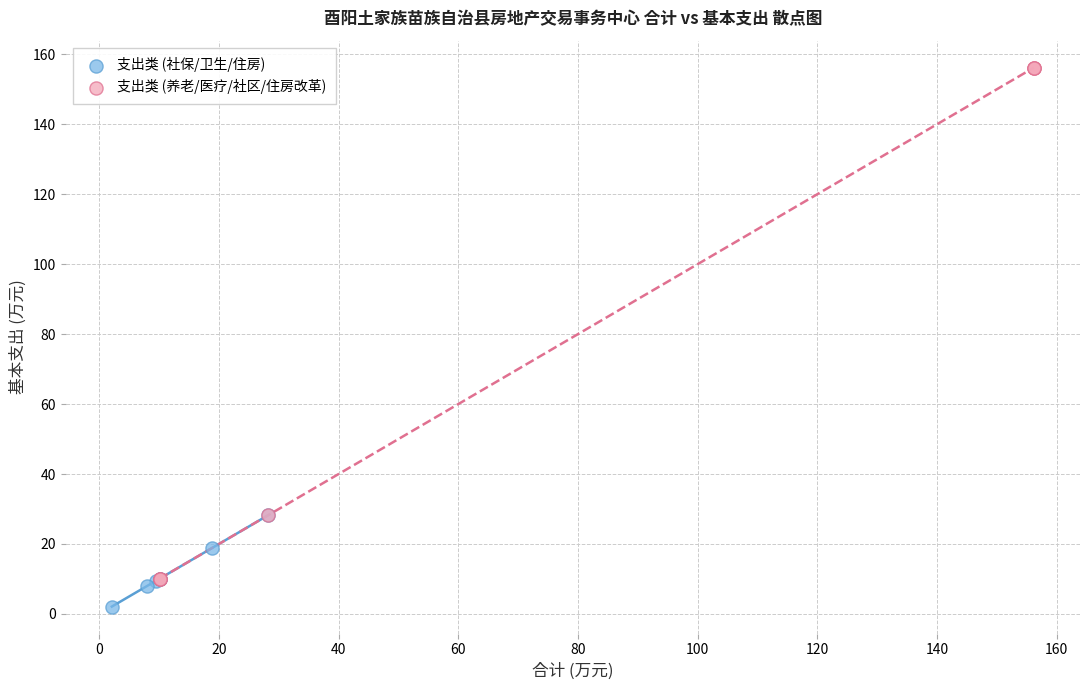

Which series has the largest Y range (max minus min)?

支出类 (养老/医疗/社区/住房改革)